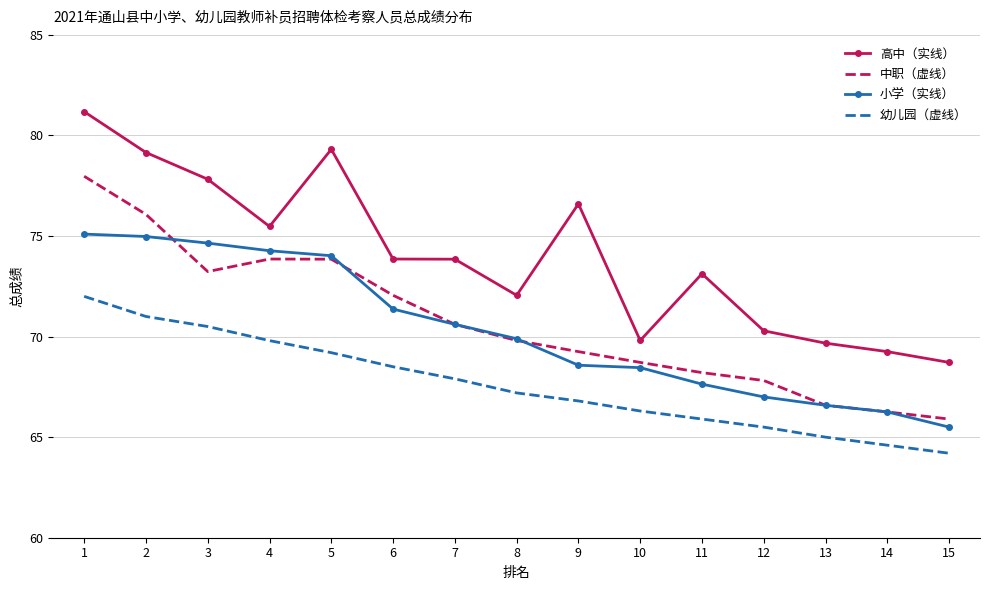

What is the difference between the highest and lowest values at 15?

4.5